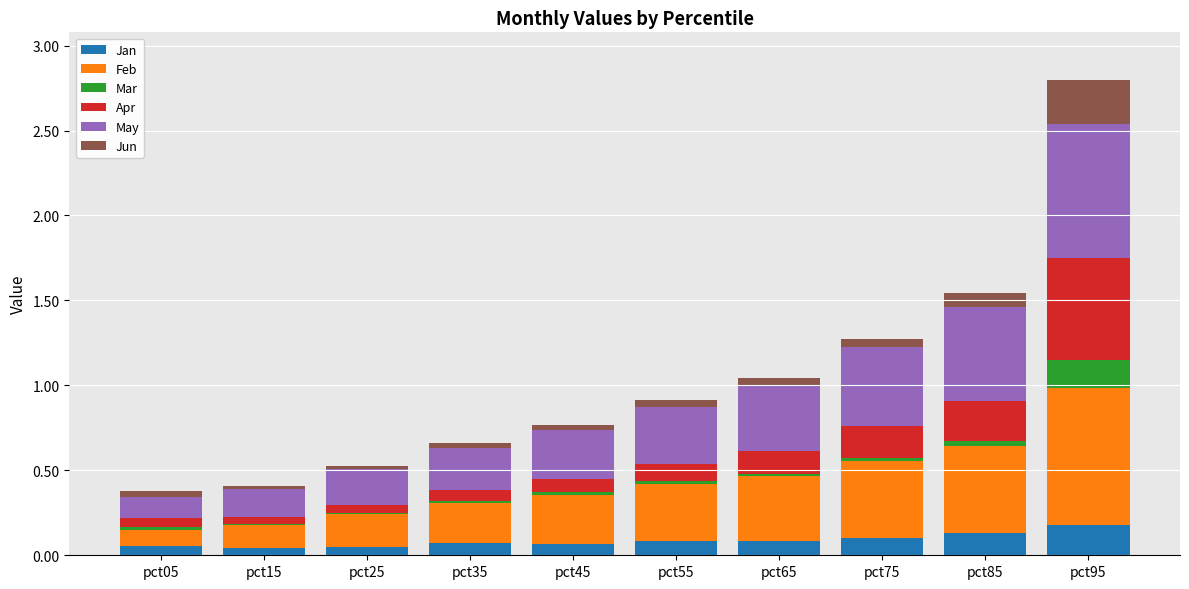

At which category is the sum across all series the highest?

pct95